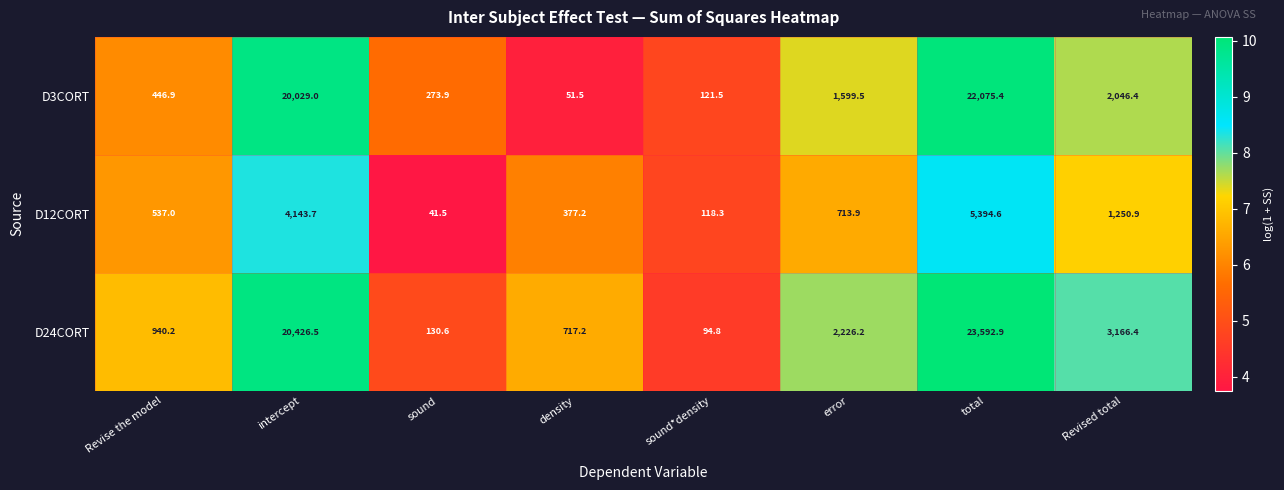

At which label does D12CORT reach its minimum?

sound